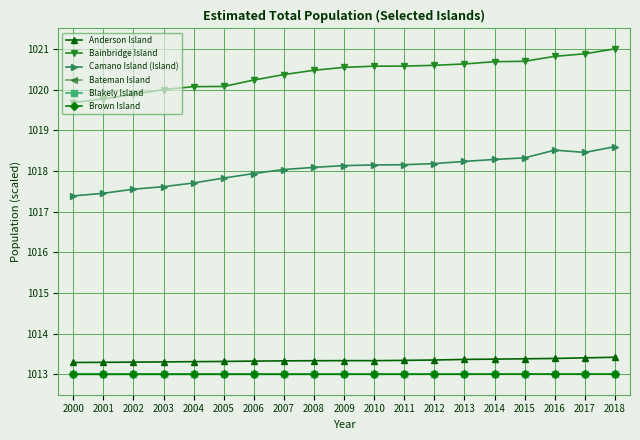

Read the Brown Island value at 2001.

1013.0